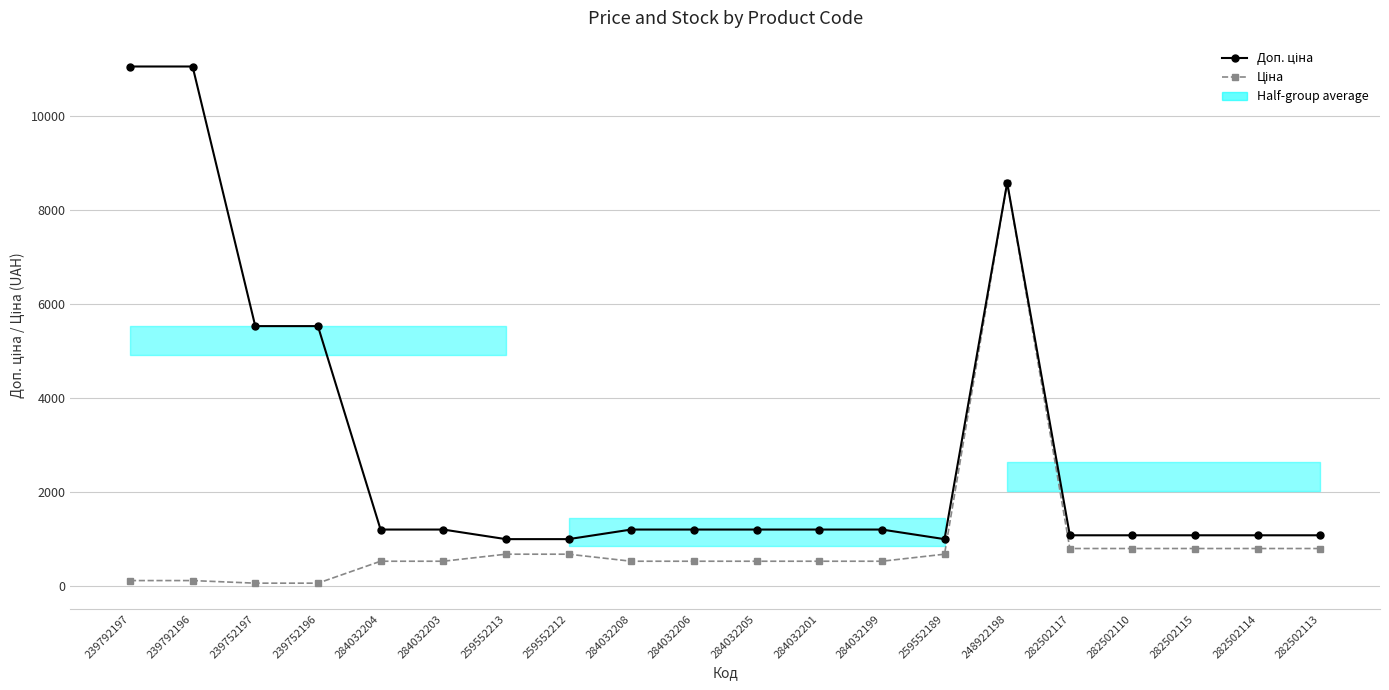

List the labels in order of Доп. ціна value, smallest first.

259552213, 259552212, 259552189, 282502117, 282502110, 282502115, 282502114, 282502113, 284032204, 284032203, 284032208, 284032206, 284032205, 284032201, 284032199, 239752197, 239752196, 248922198, 239792197, 239792196